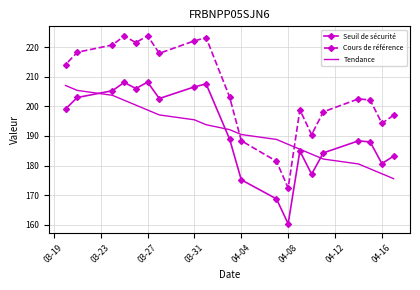

How many interior local peaks does the Seuil de sécurité series have?

5